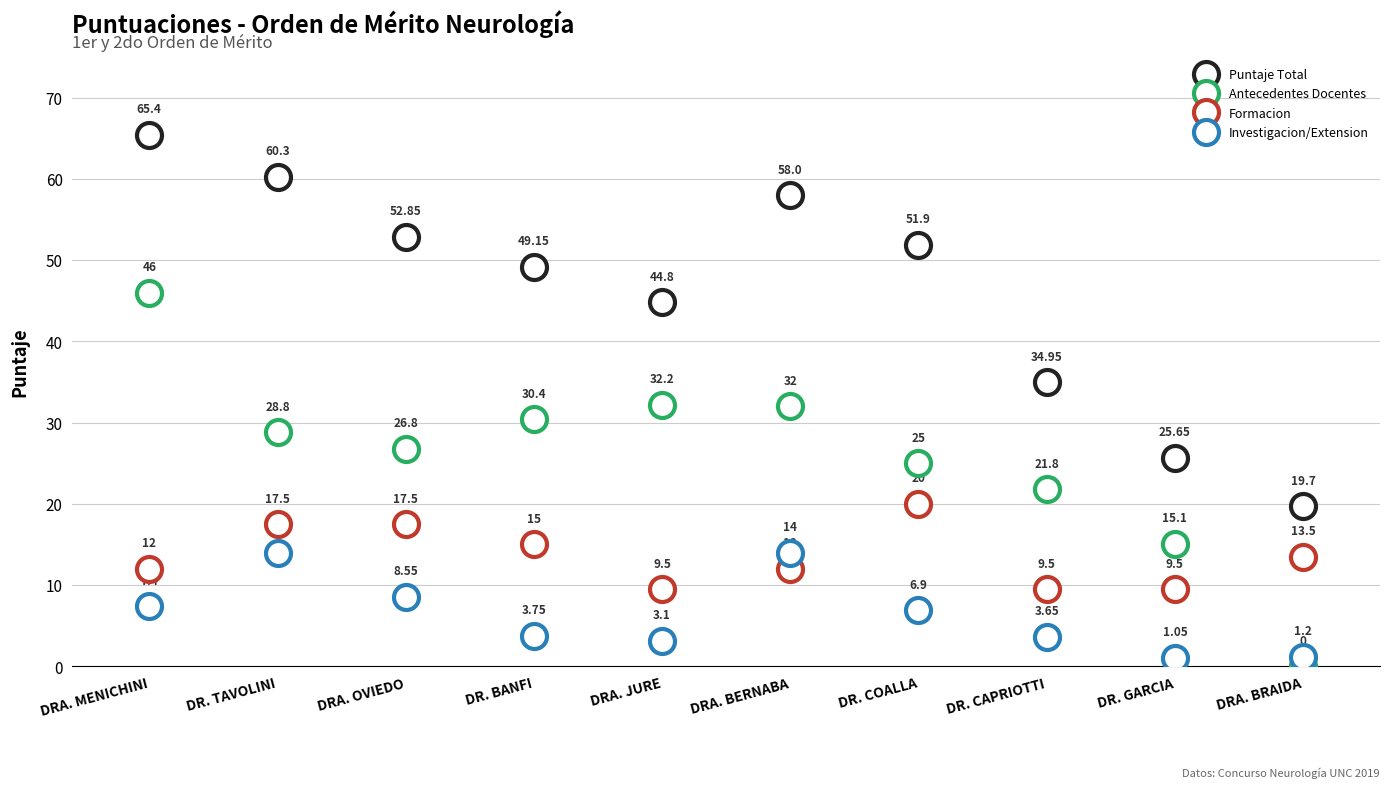

What is the difference between the maximum and minimum values in the Antecedentes Docentes series?

46.0